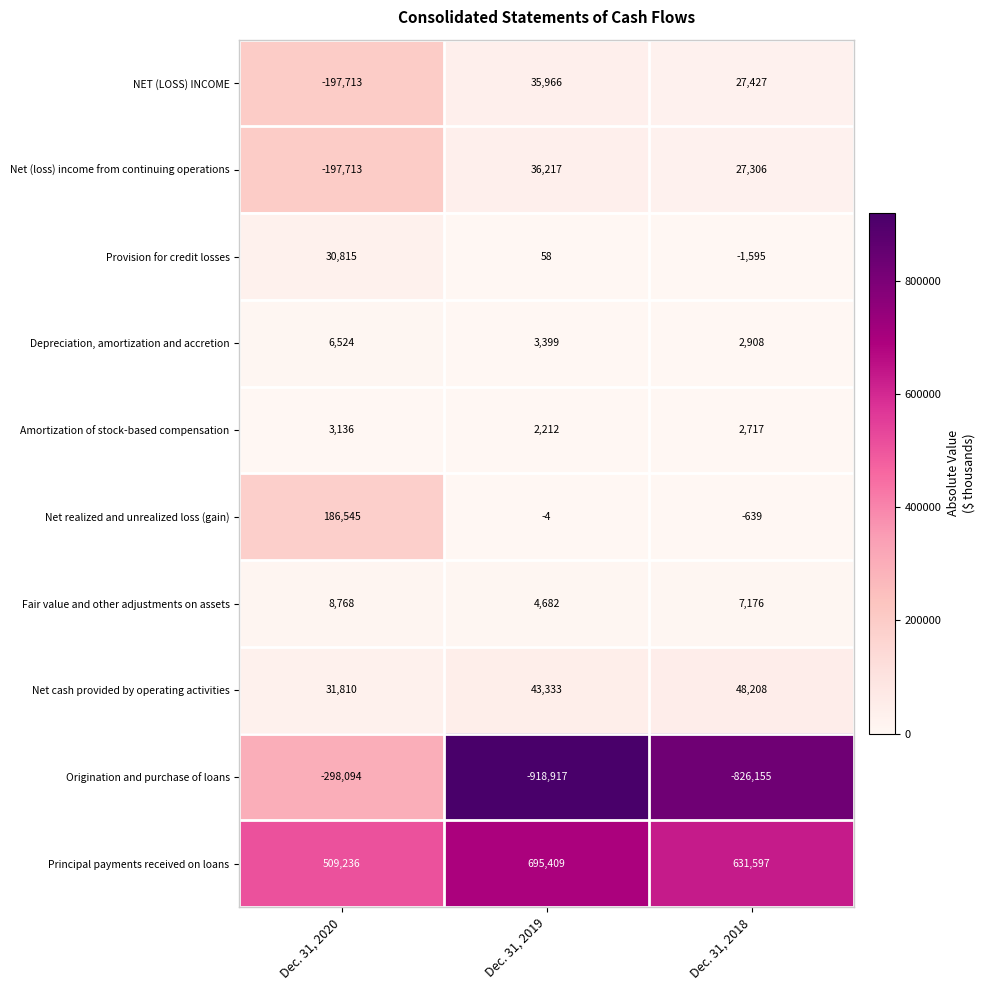

Rank the series by their maximum value, from lowest to highest.

Origination and purchase of loans, Amortization of stock-based compensation, Depreciation, amortization and accretion, Fair value and other adjustments on assets, Provision for credit losses, NET (LOSS) INCOME, Net (loss) income from continuing operations, Net cash provided by operating activities, Net realized and unrealized loss (gain), Principal payments received on loans